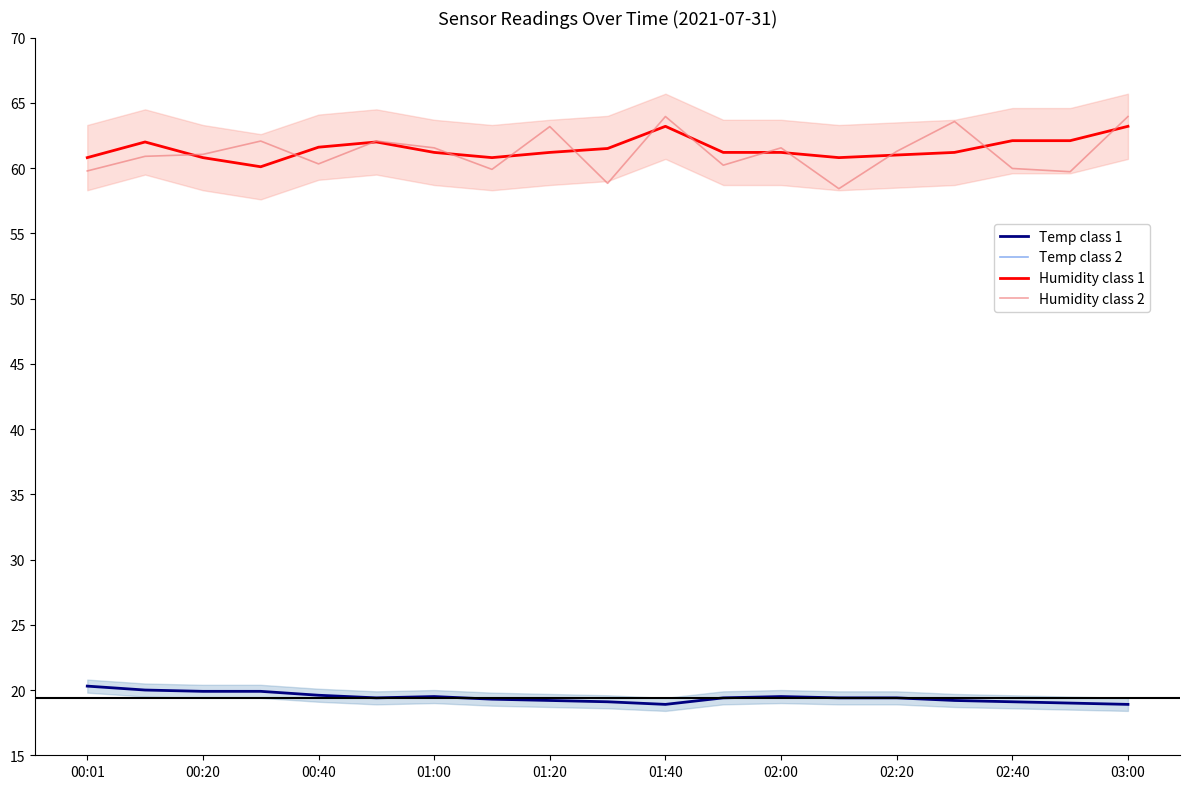

The value of Humidity class 1 at 00:01 is 60.8. True or false?

True